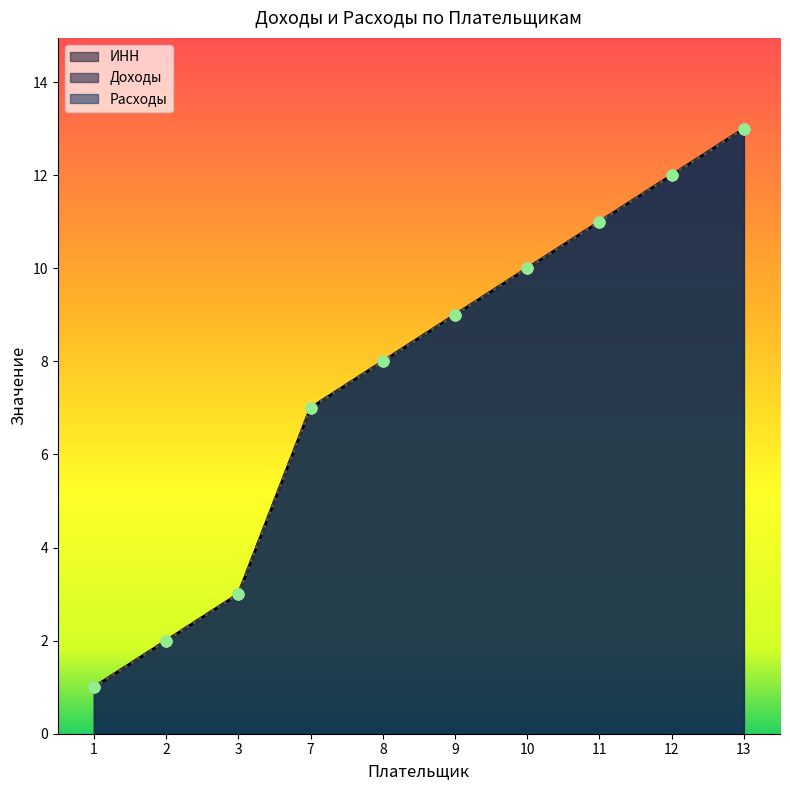

Is the value of Доходы at 10 greater than the value of Расходы at 12?

No